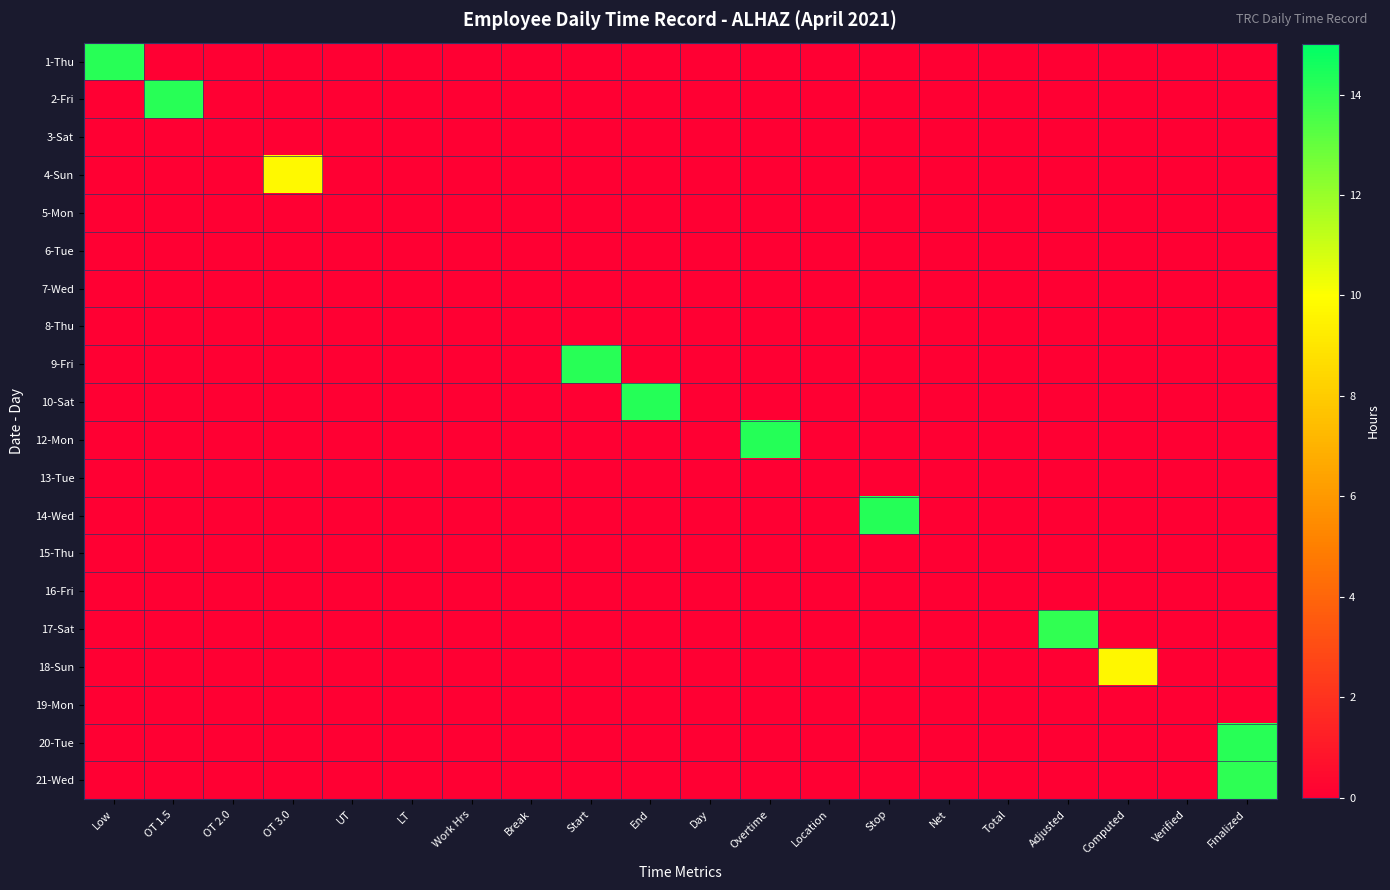

Rank the series at Work Hrs from highest to lowest value.

1-Thu, 2-Fri, 3-Sat, 4-Sun, 5-Mon, 6-Tue, 7-Wed, 8-Thu, 9-Fri, 10-Sat, 12-Mon, 13-Tue, 14-Wed, 15-Thu, 16-Fri, 17-Sat, 18-Sun, 19-Mon, 20-Tue, 21-Wed